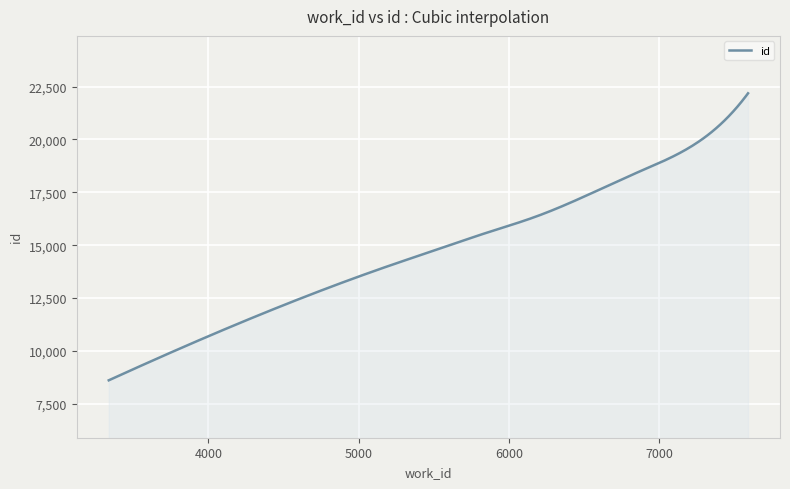

What is the average value?

14711.3